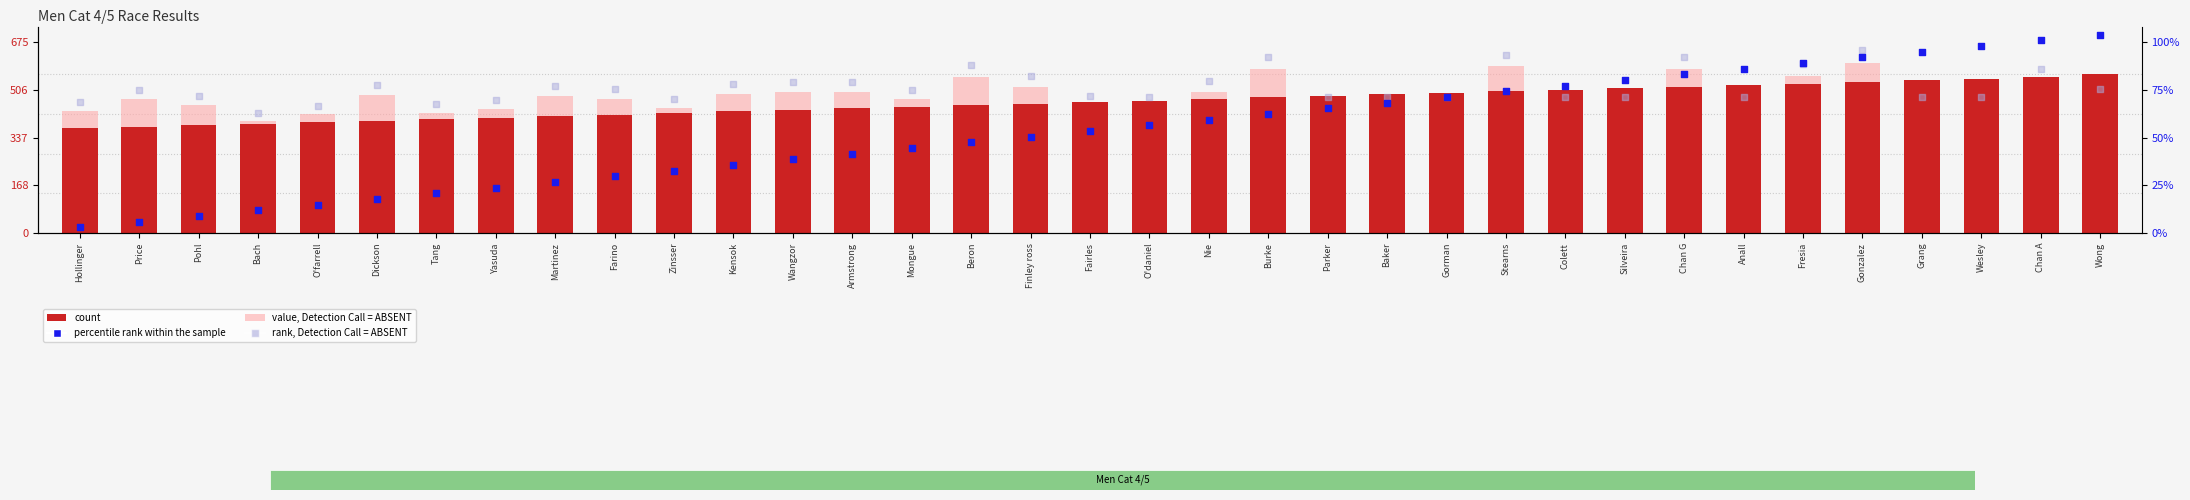

What are all the series names shown in the legend?

count, value, Detection Call = ABSENT, percentile rank within the sample, rank, Detection Call = ABSENT